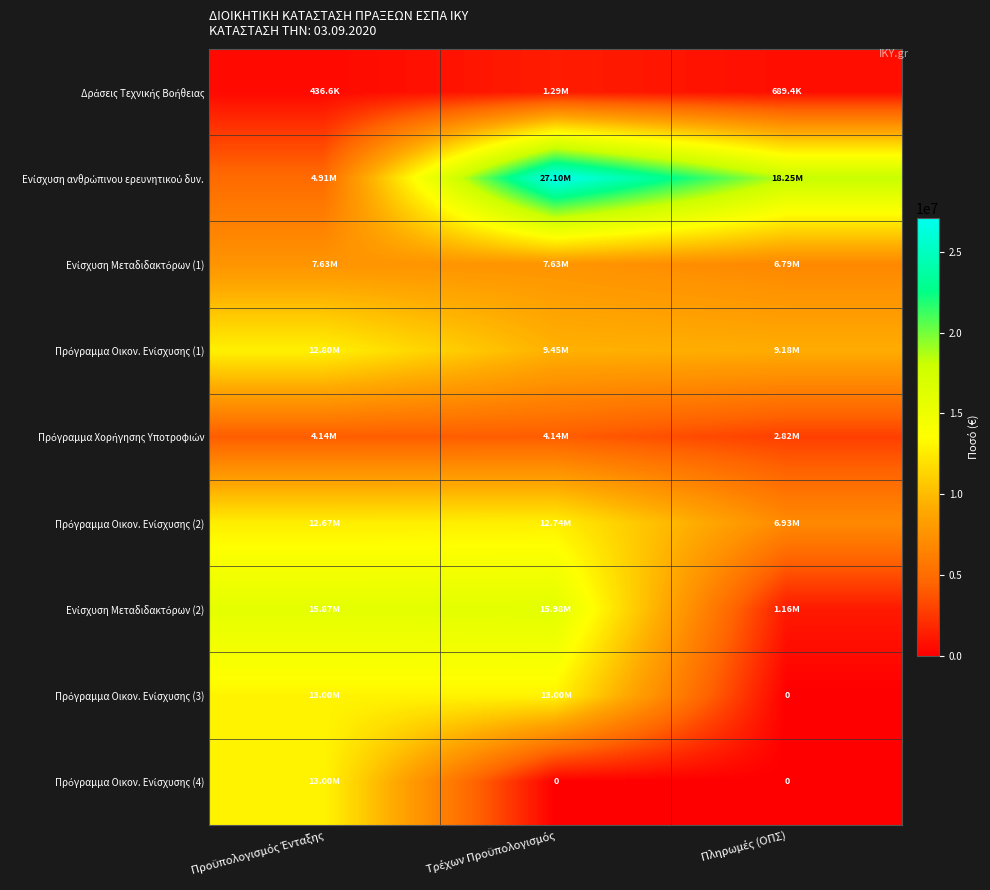

Which category has the highest value in the Πρόγραμμα Οικον. Ενίσχυσης (3) series?

Προϋπολογισμός Ένταξης